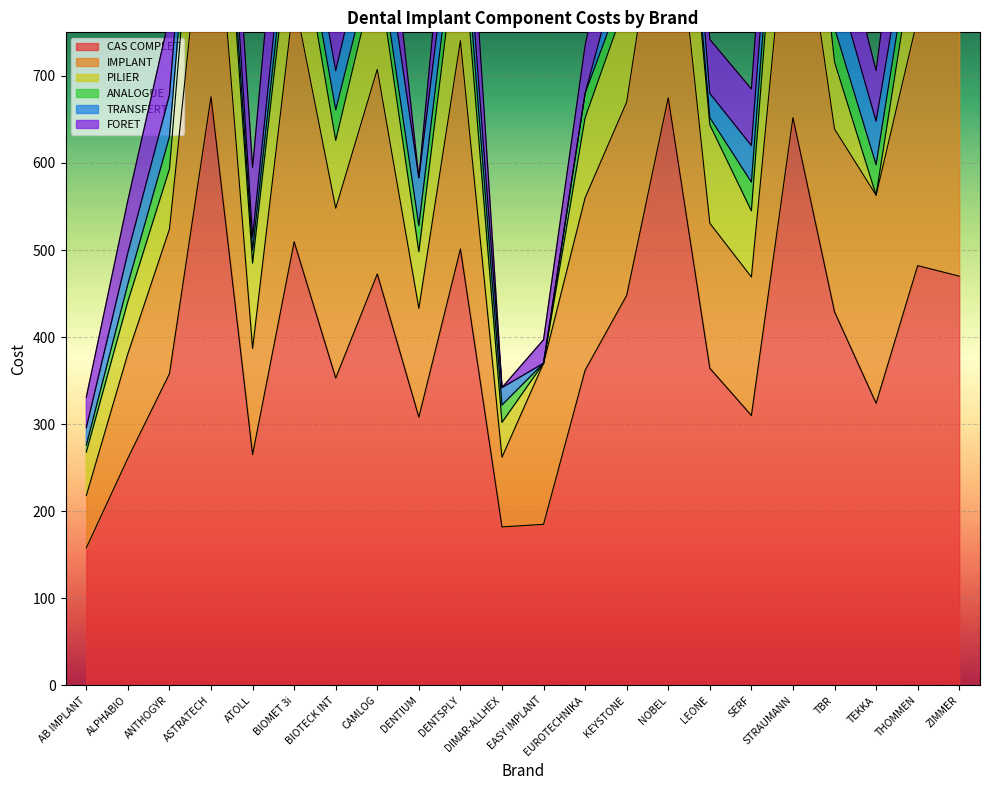

What is the sum of all TRANSFERT values?

818.9